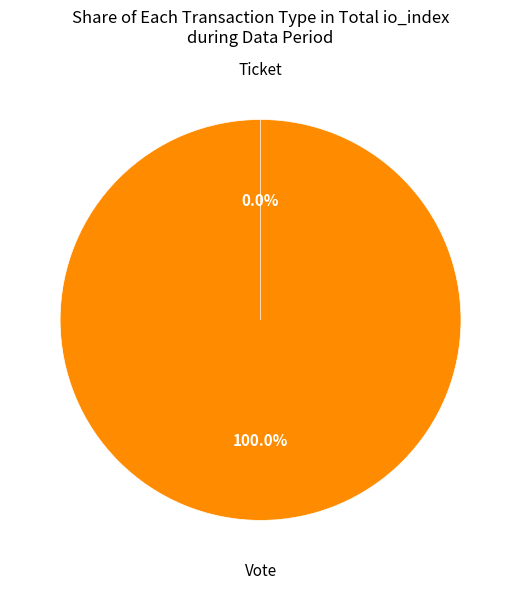

Does any single category account for the majority?

Yes